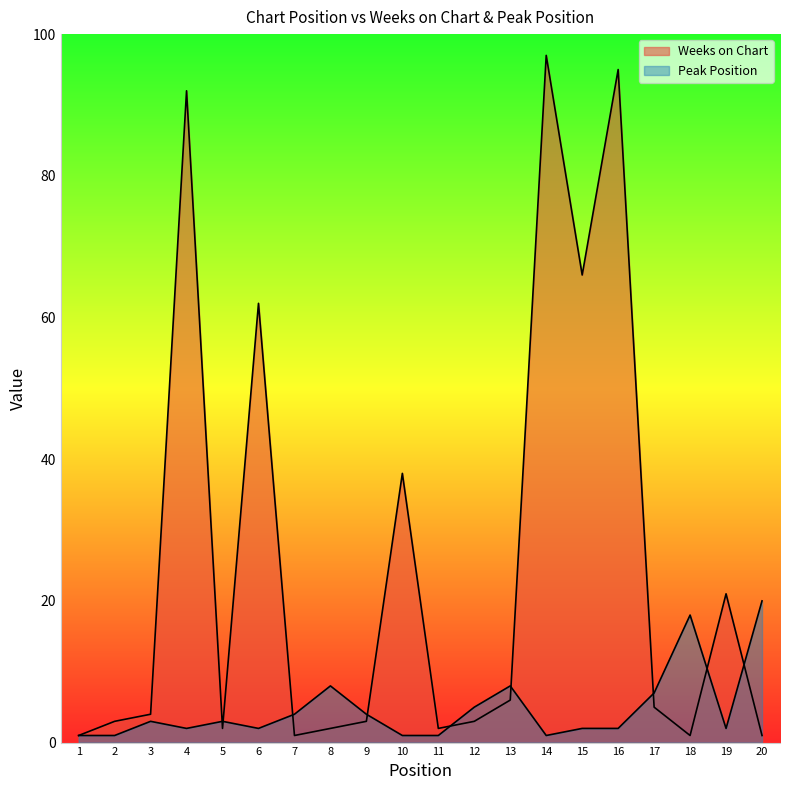

What is the total value across all series at 16?

97